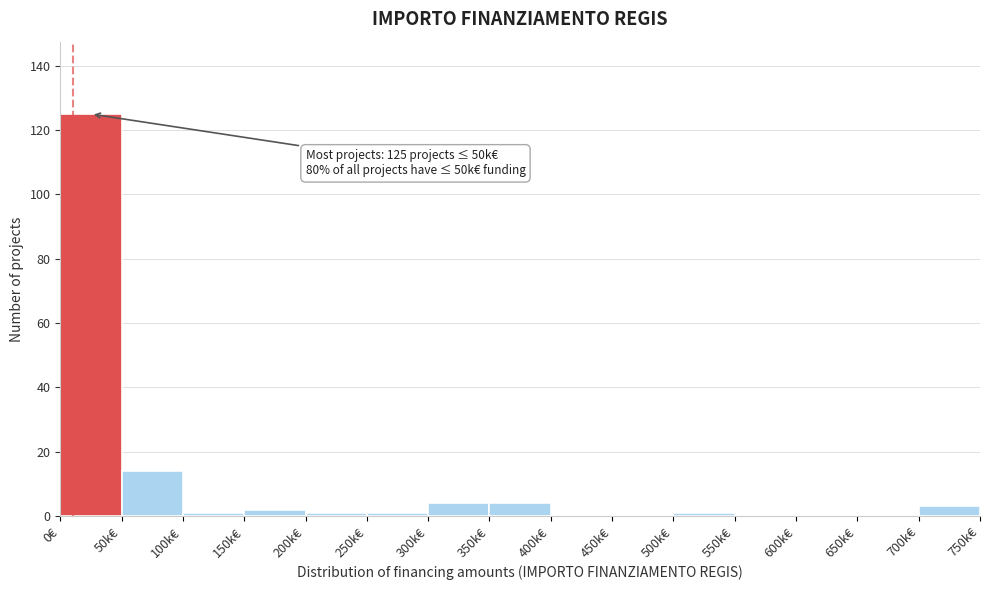

Reading left to right, list all the values displayed in this chart.

0€=125	50k€=14	100k€=1	150k€=2	200k€=1	250k€=1	300k€=4	350k€=4	400k€=0	450k€=0	500k€=1	550k€=0	600k€=0	650k€=0	700k€=3